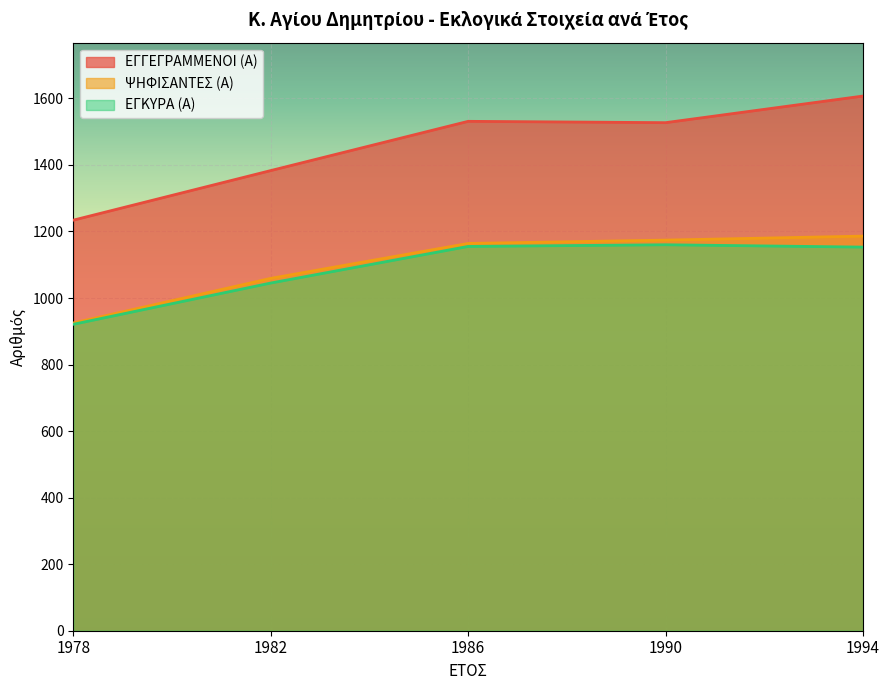

Which has a higher value, 1994 or 1982?

1994